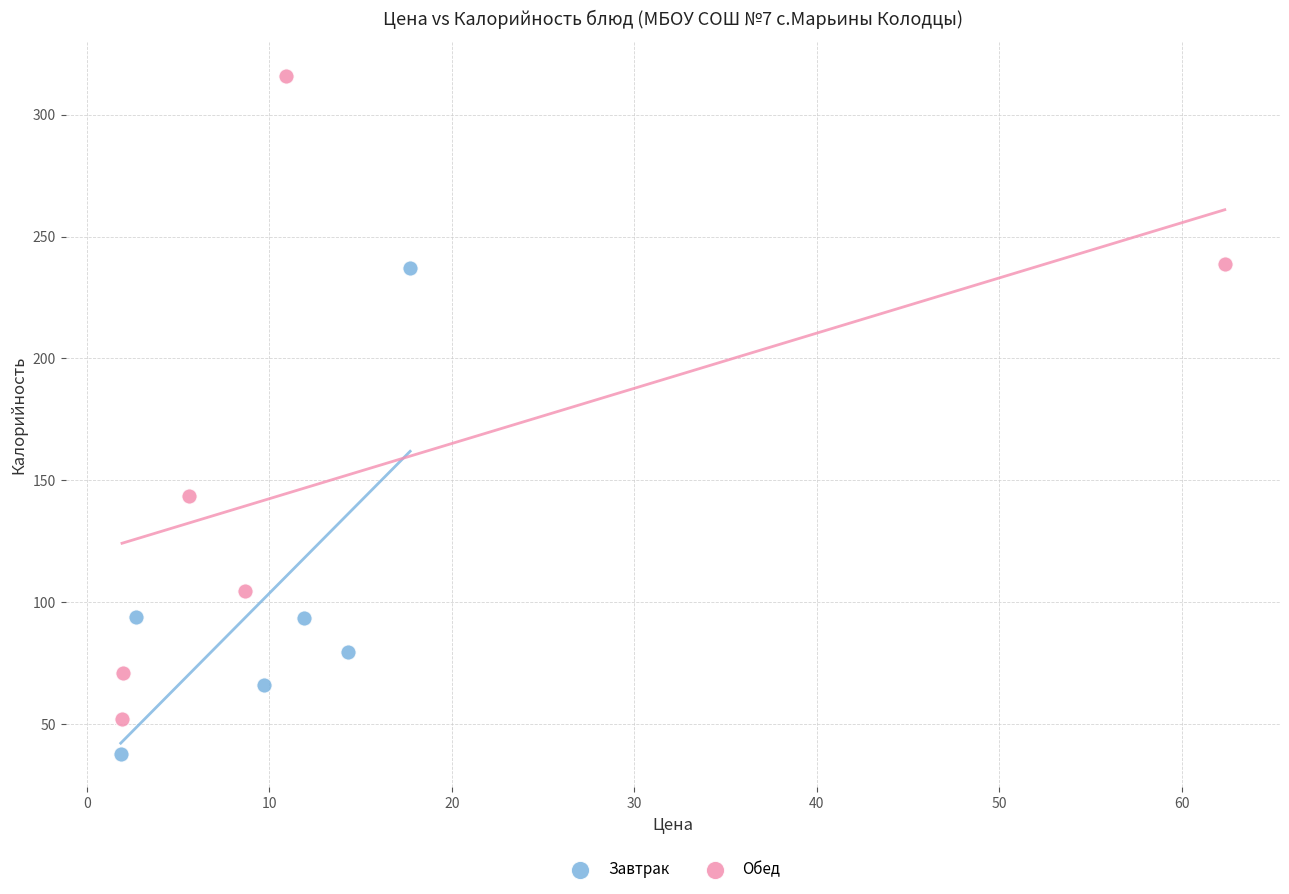

Which series contains the lowest Y value?

Завтрак